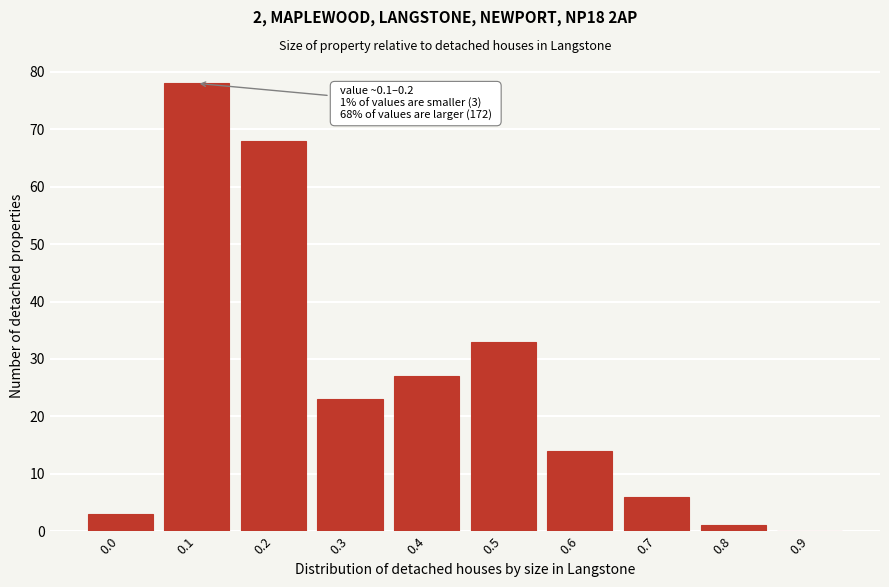

Reading left to right, extract all data points from this chart.

0.0=3	0.1=78	0.2=68	0.3=23	0.4=27	0.5=33	0.6=14	0.7=6	0.8=1	0.9=0